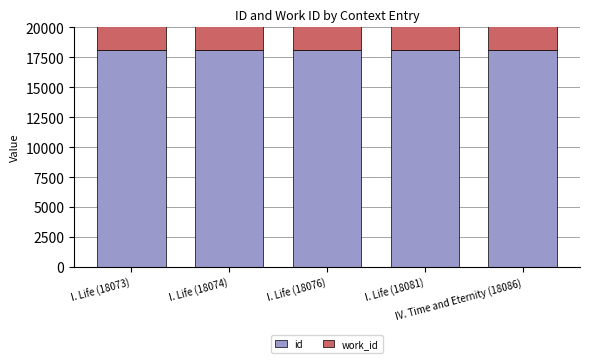

Reading left to right, transcribe all the data shown in this chart.

id: I. Life (18073)=18073	I. Life (18074)=18074	I. Life (18076)=18076	I. Life (18081)=18081	IV. Time and Eternity (18086)=18086
work_id: I. Life (18073)=6782	I. Life (18074)=6782	I. Life (18076)=6782	I. Life (18081)=6782	IV. Time and Eternity (18086)=6782